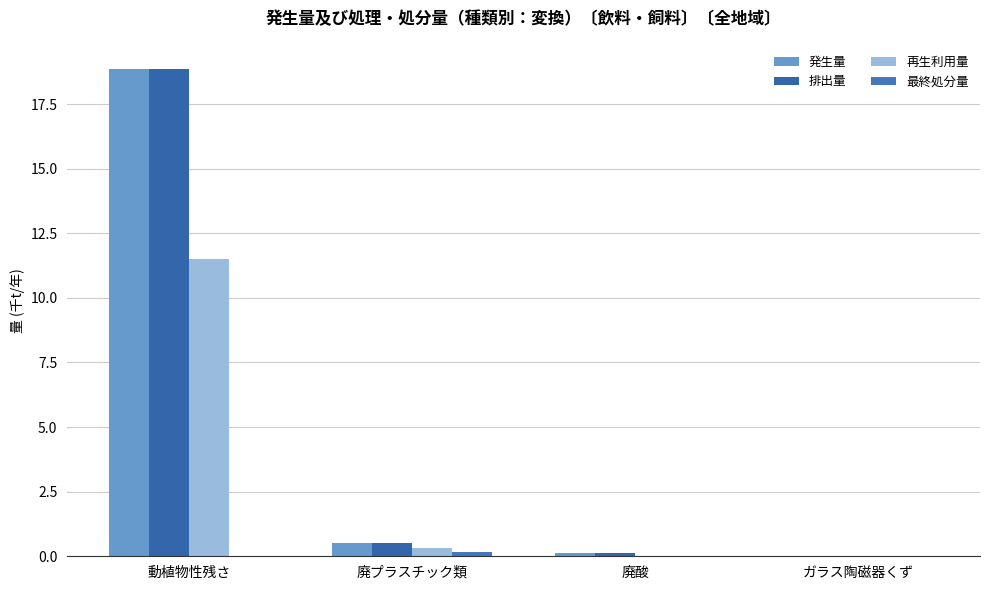

What is the highest value of the 排出量 series?

18.8